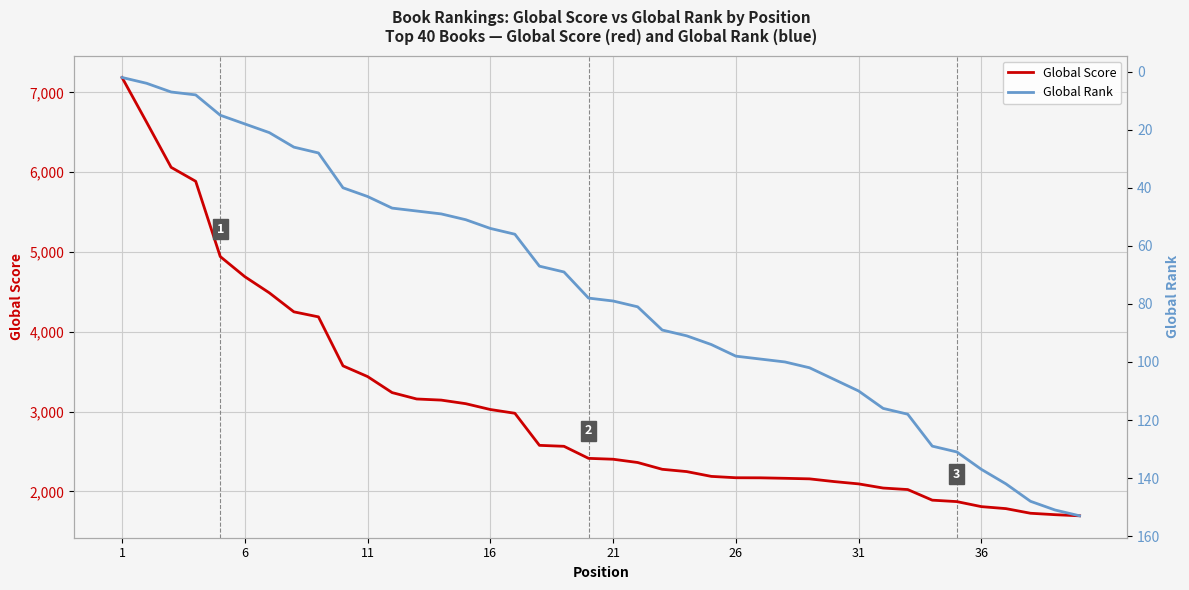

What is the minimum value for Global Score?

1695